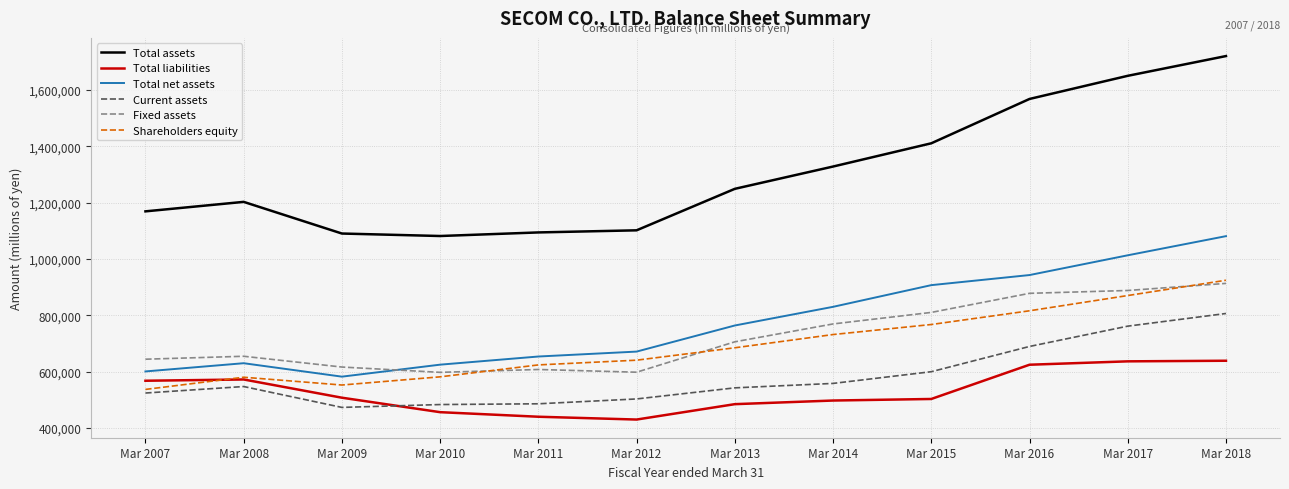

At how many categories does at least one series exceed 633403?

12